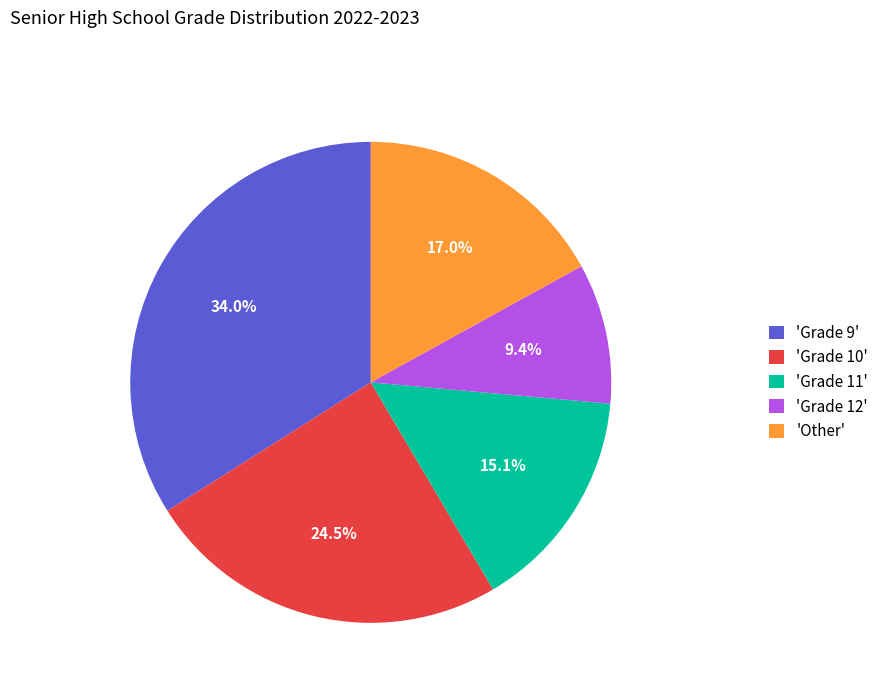

What percentage is NOT represented by 'Grade 11'?

84.9%